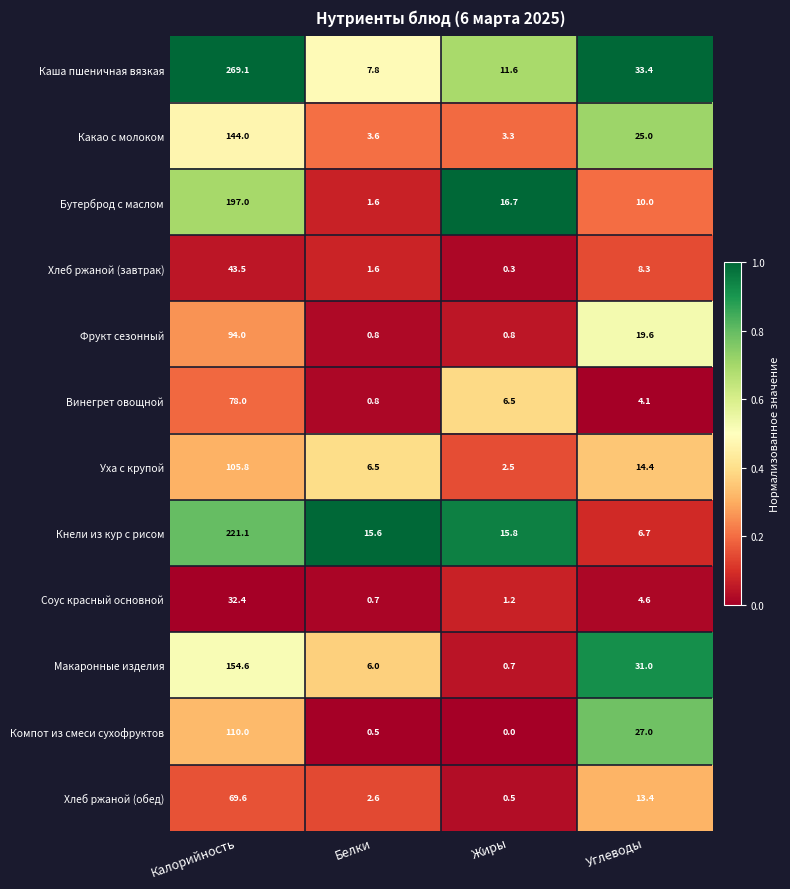

What is the difference between the Хлеб ржаной (завтрак) values at Калорийность and Жиры?

43.2